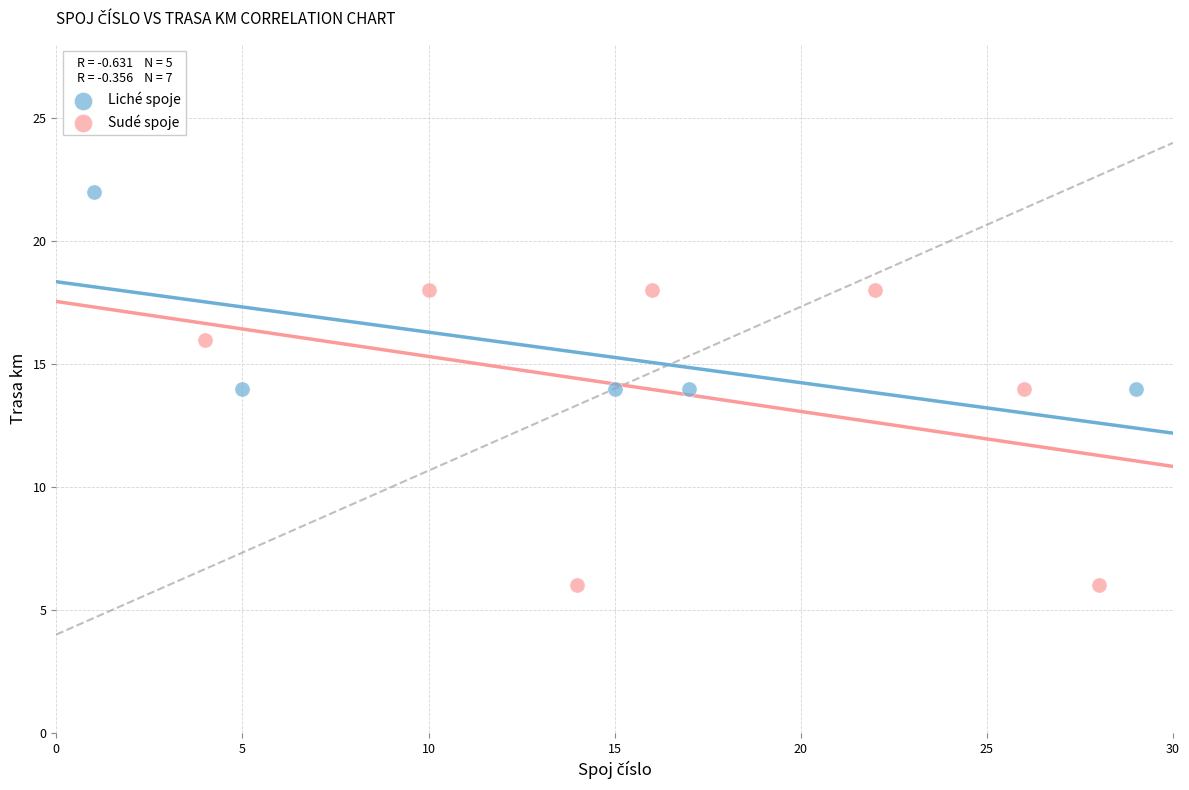

Which series has the widest spread of Y values?

Sudé spoje